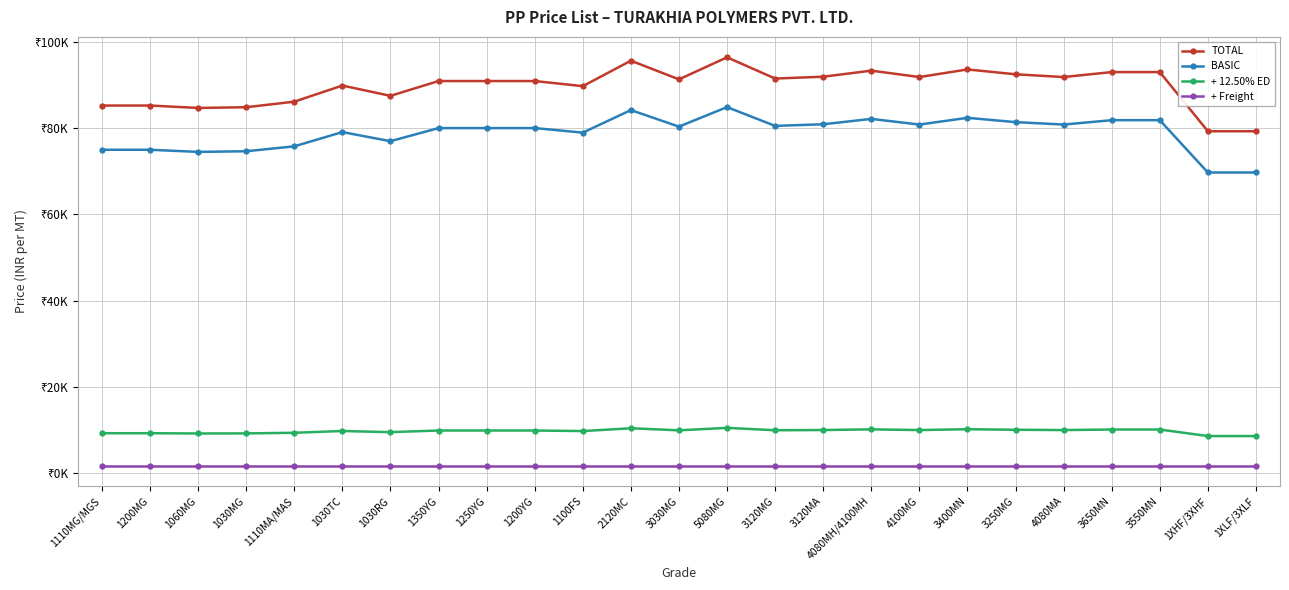

True or false: + Freight has more than 0 interior local peaks.

False